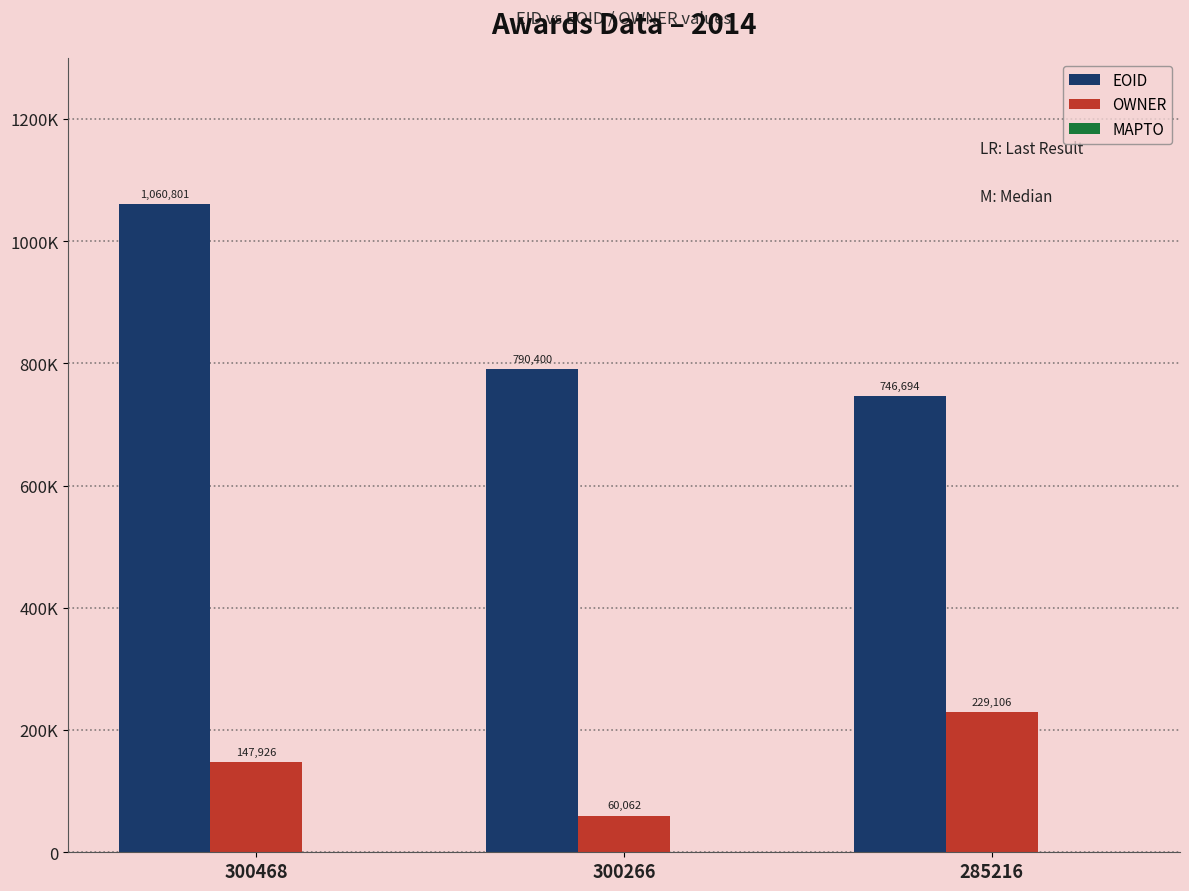

List the series in order of their peak value, lowest first.

OWNER, EOID